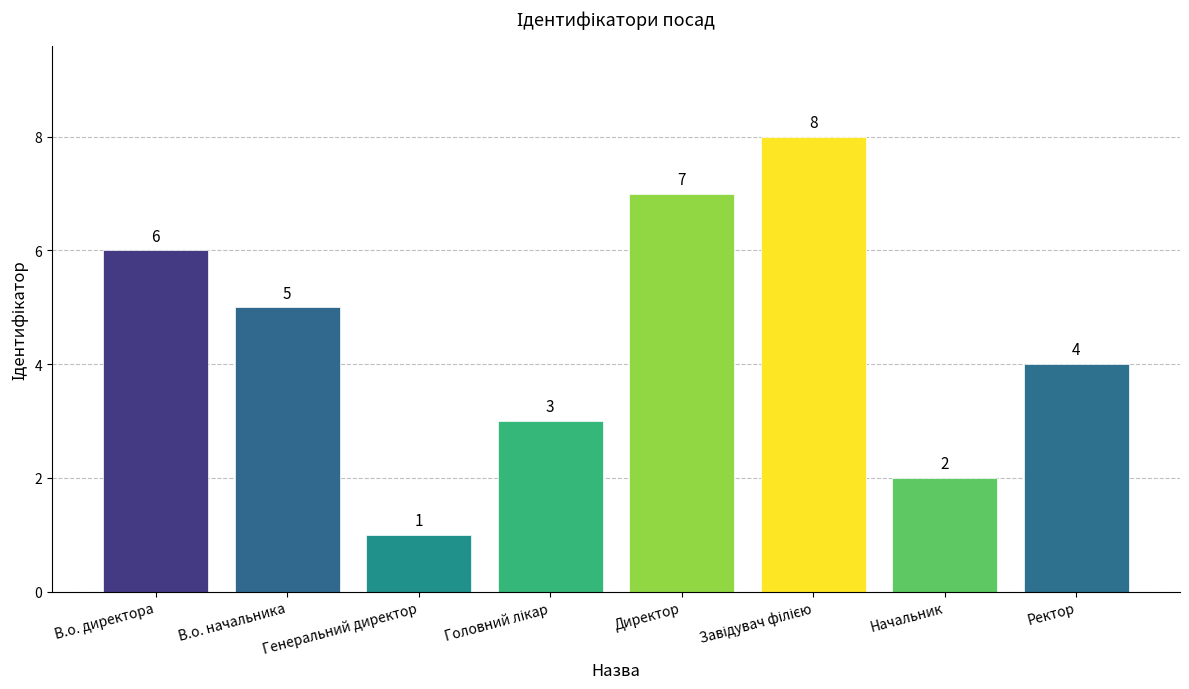

What is the sum of the values at В.о. начальника and Директор?

12